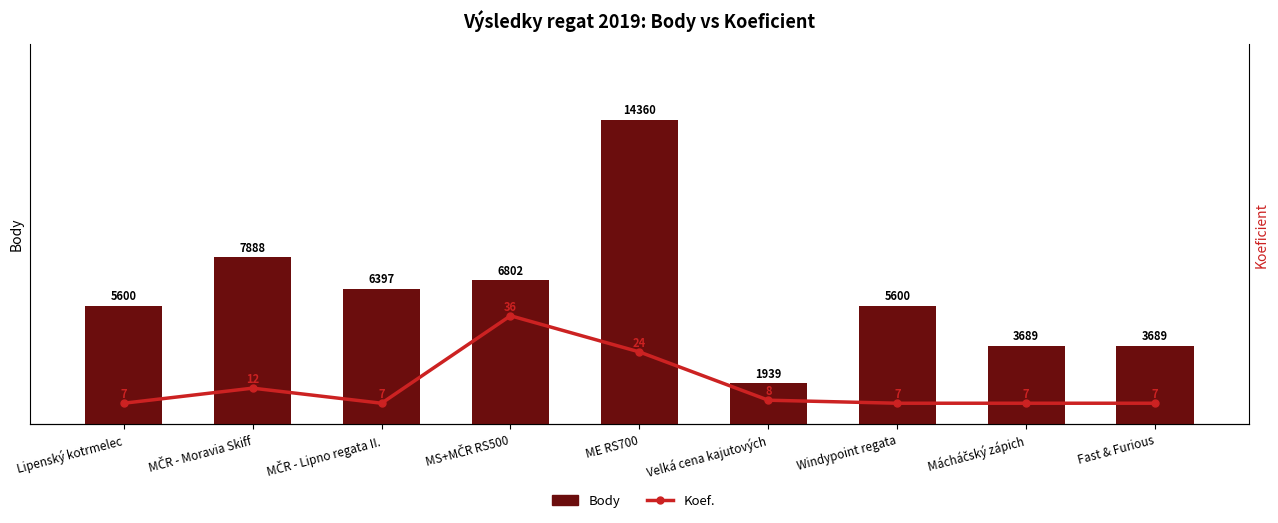

Which category has the lowest value in the Koef. series?

Lipenský kotrmelec